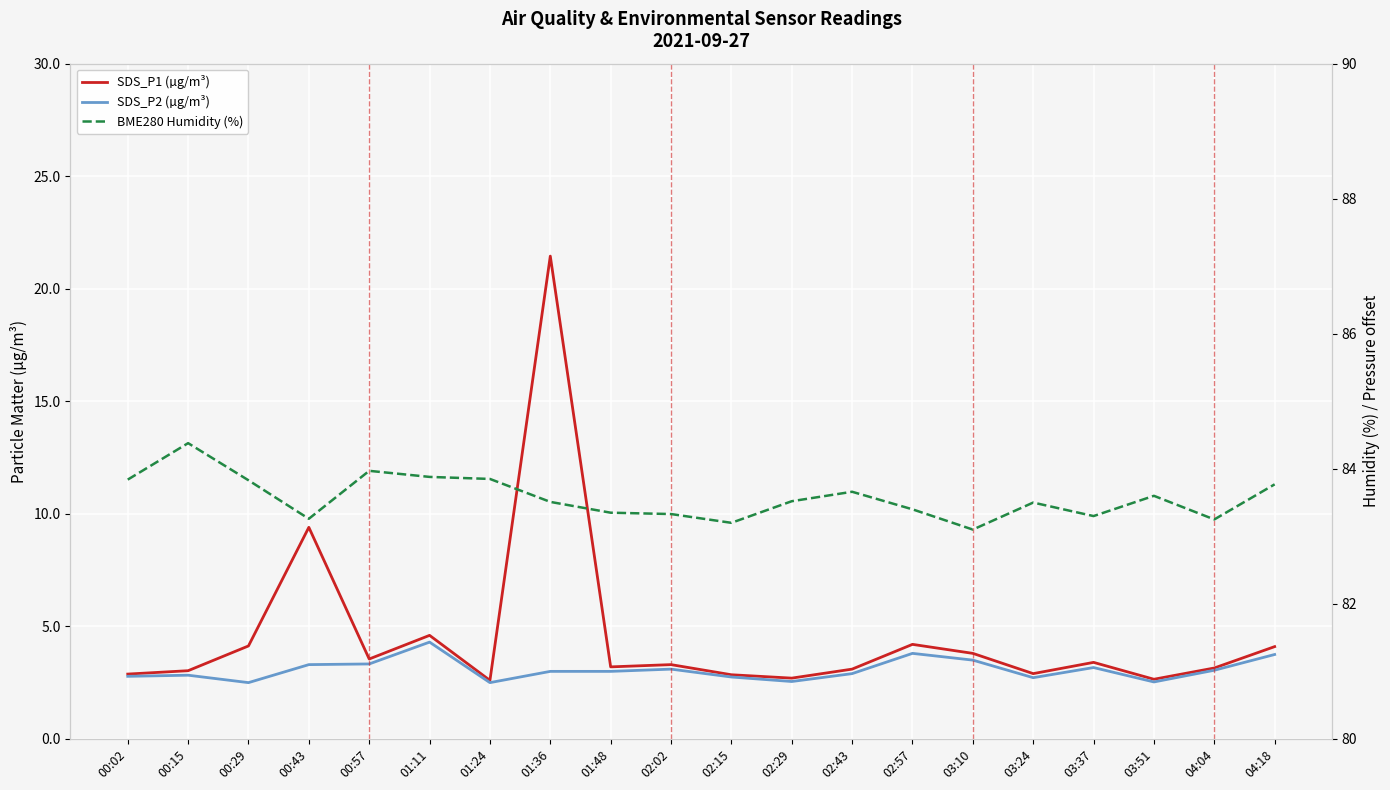

How many data points does each series have?

20